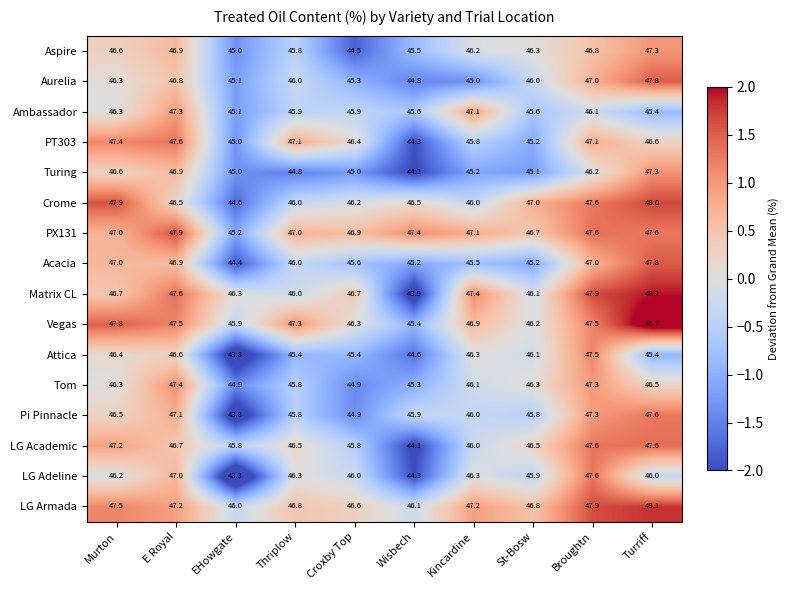

Rank the categories by Aspire value from highest to lowest.

Turriff, E Royal, Broughtn, Murton, St-Bosw, Kincardine, Thriplow, Wisbech, EHowgate, Croxby Top